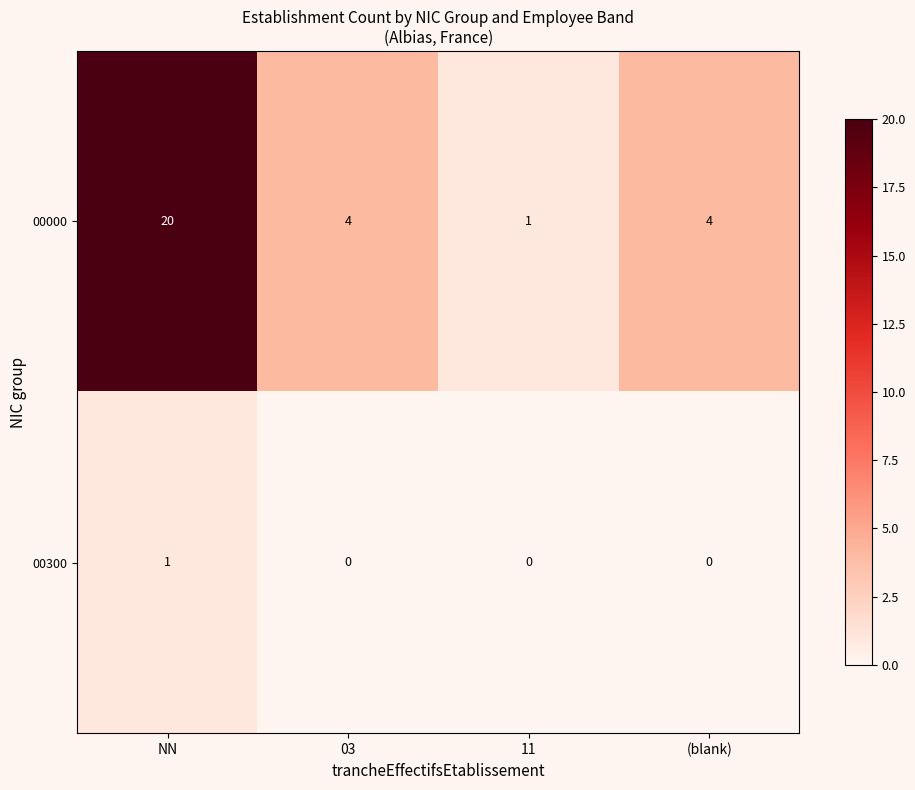

How many categories are shown in the chart?

4